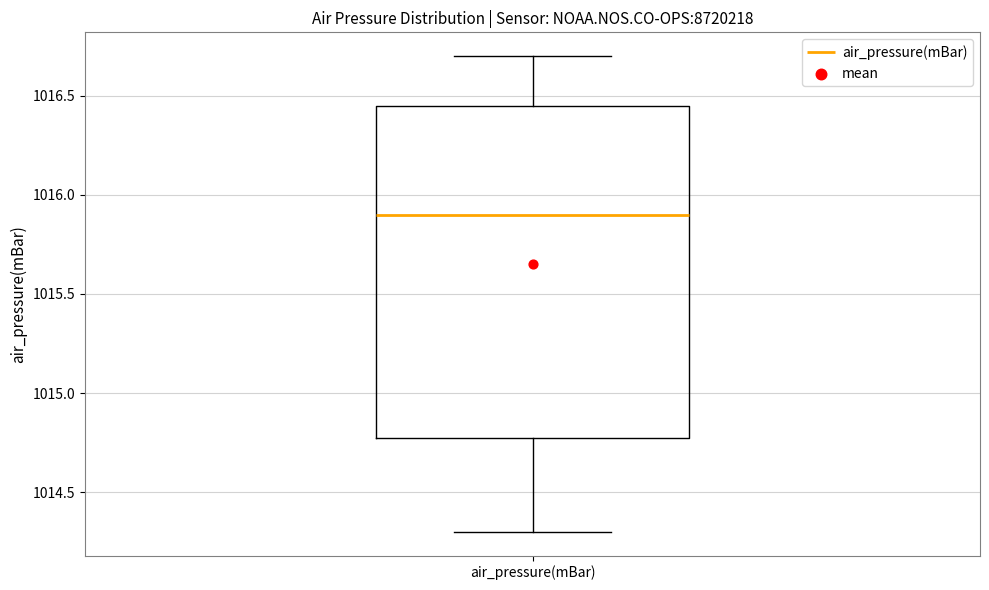

Read this box plot against the y-axis: the position of the median line, the range covered by the box, and the ends of both whiskers. The values are not printed on the chart, so give them approximately, as read against the axis.

median 1015.90, box 1014.80 to 1016.45, whiskers 1014.30 to 1016.70